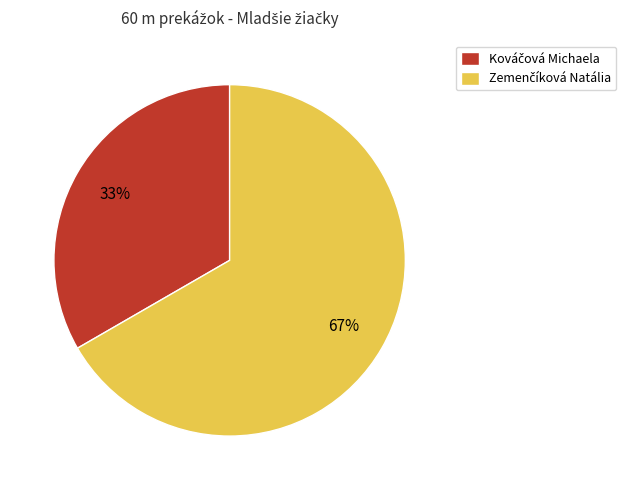

To the nearest percent, what is the average slice percentage?

50%